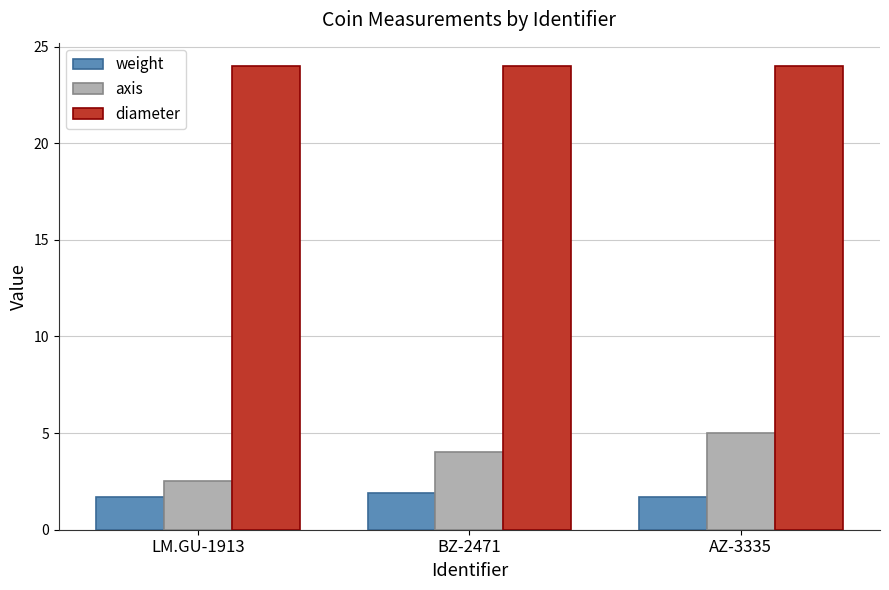

Are the bars horizontal?

No